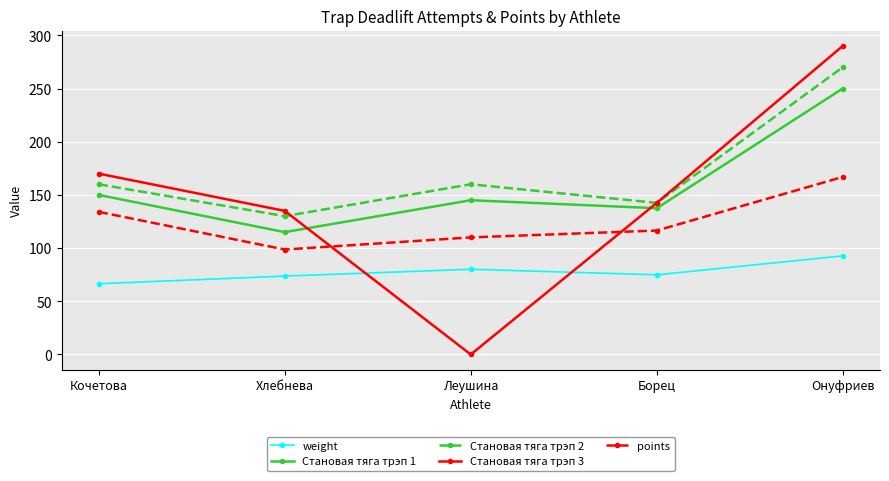

How many distinct data groups are displayed?

5